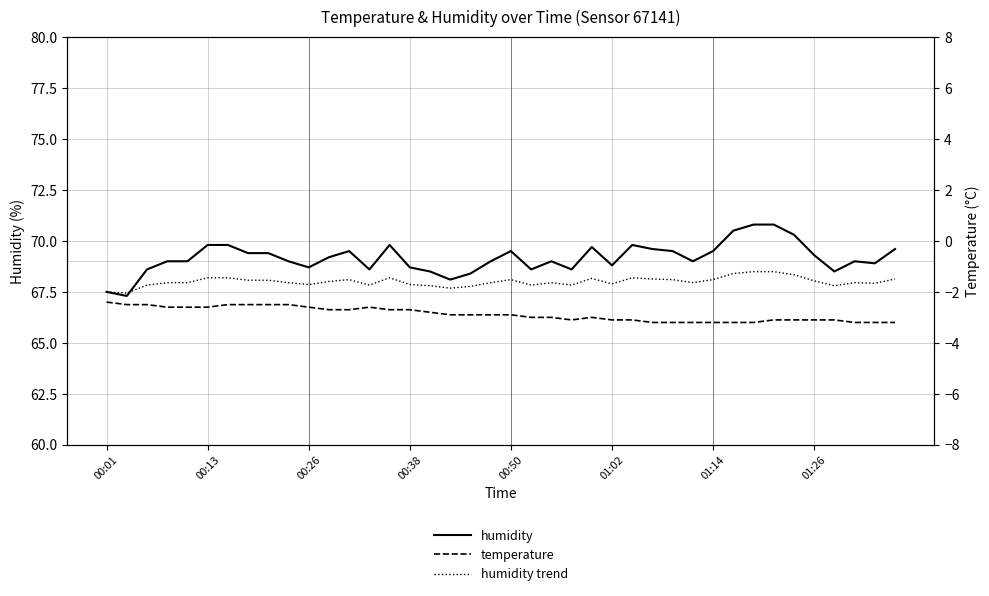

Reading left to right, transcribe all the data shown in this chart.

humidity: 67.5	67.3	68.6	69.0	69.0	69.8	69.8	69.4	69.4	69.0	68.7	69.2	69.5	68.6	69.8	68.7	68.5	68.1	68.4	69.0	69.5	68.6	69.0	68.6	69.7	68.8	69.8	69.6	69.5	69.0	69.5	70.5	70.8	70.8	70.3	69.3	68.5	69.0	68.9	69.6
humidity trend: 67.5	67.4	67.8	68.0	68.0	68.2	68.2	68.1	68.1	68.0	67.9	68.0	68.1	67.8	68.2	67.9	67.8	67.7	67.8	68.0	68.1	67.8	68.0	67.8	68.2	67.9	68.2	68.1	68.1	68.0	68.1	68.4	68.5	68.5	68.3	68.0	67.8	68.0	67.9	68.1
temperature: -2.4	-2.5	-2.5	-2.6	-2.6	-2.6	-2.5	-2.5	-2.5	-2.5	-2.6	-2.7	-2.7	-2.6	-2.7	-2.7	-2.8	-2.9	-2.9	-2.9	-2.9	-3.0	-3.0	-3.1	-3.0	-3.1	-3.1	-3.2	-3.2	-3.2	-3.2	-3.2	-3.2	-3.1	-3.1	-3.1	-3.1	-3.2	-3.2	-3.2